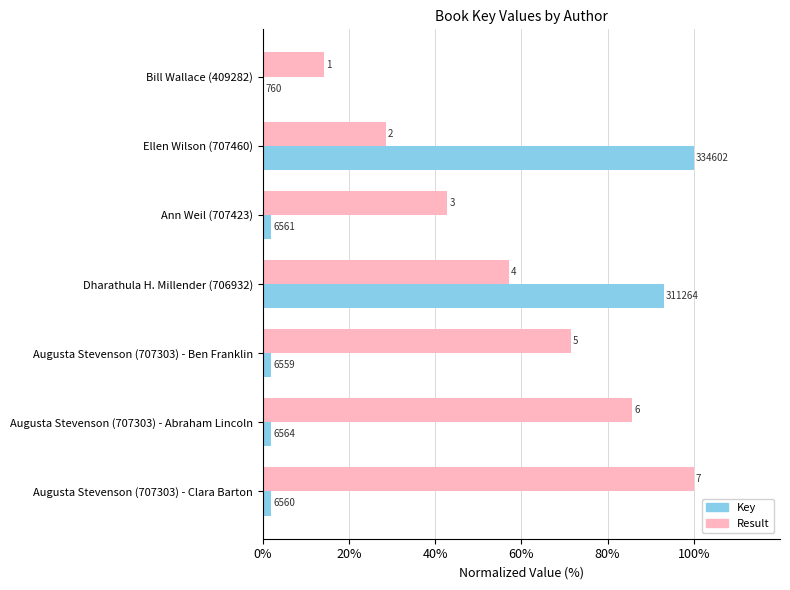

What are all the series names shown in the legend?

Key, Result